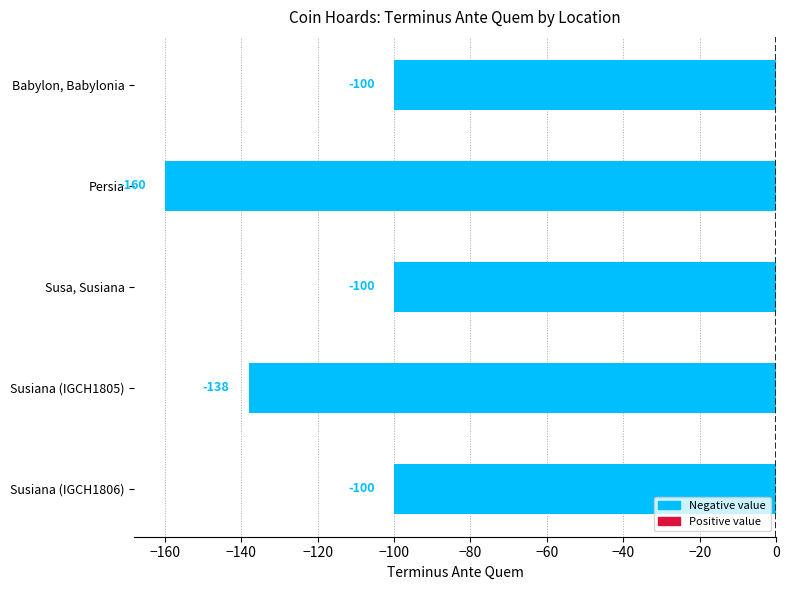

Reading top to bottom, transcribe all the data shown in this chart.

Babylon, Babylonia=-100	Persia=-160	Susa, Susiana=-100	Susiana (IGCH1805)=-138	Susiana (IGCH1806)=-100